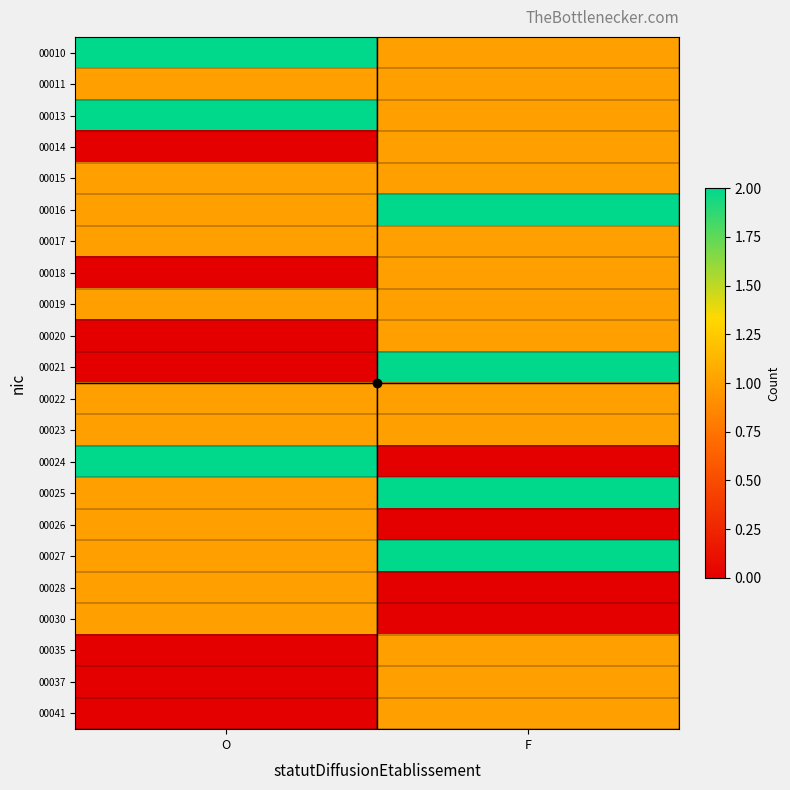

Count the number of categories in the chart.

2